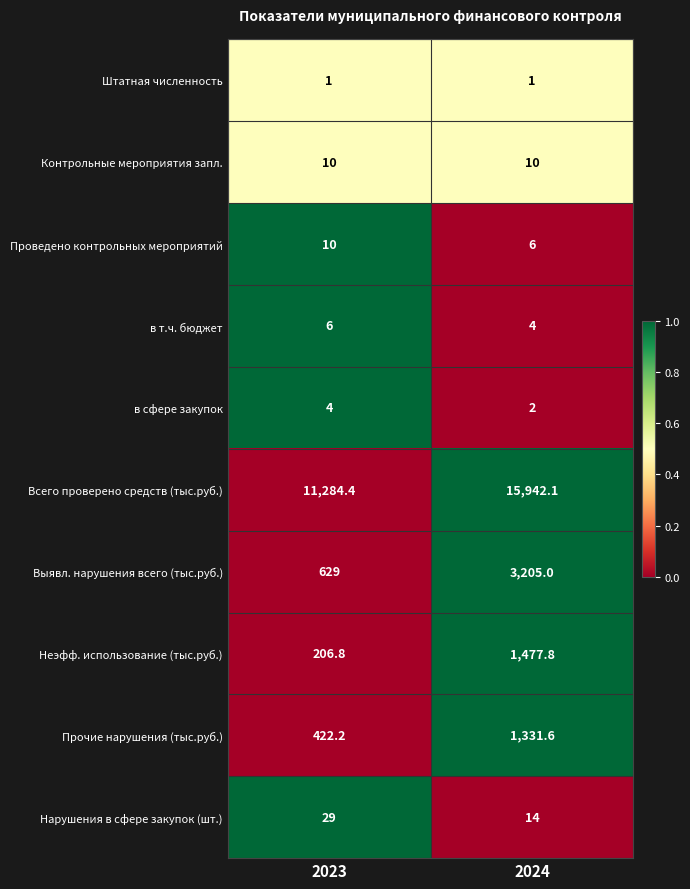

Between 2023 and 2024, which series saw the biggest shift?

Всего проверено средств (тыс.руб.)